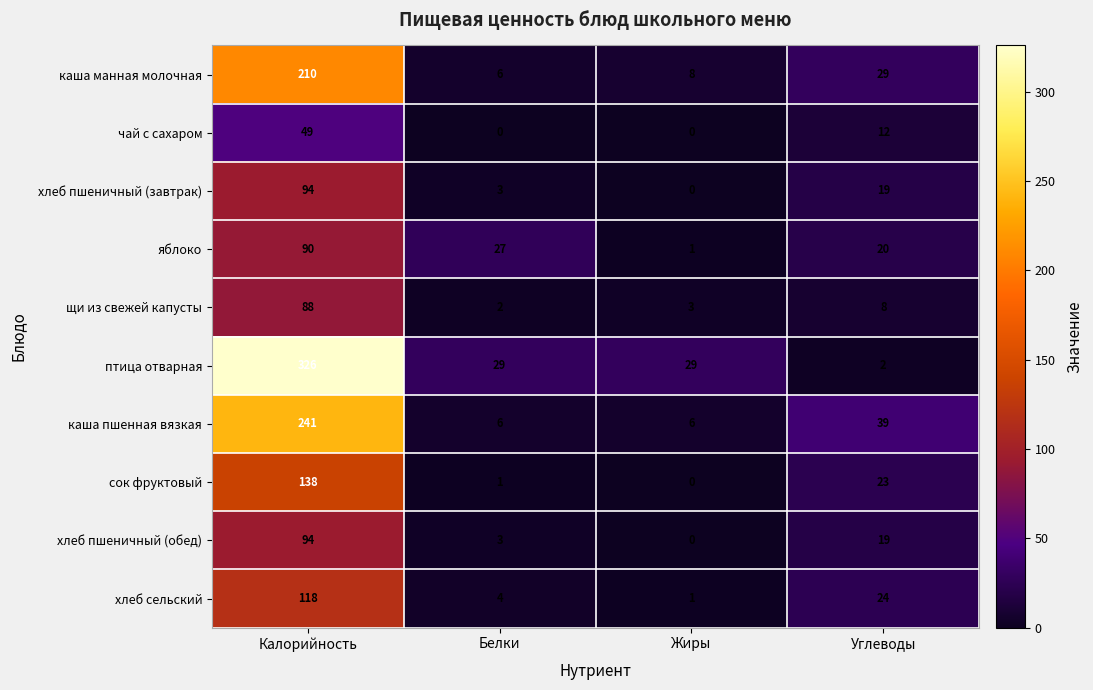

At which label does сок фруктовый reach its minimum?

Жиры